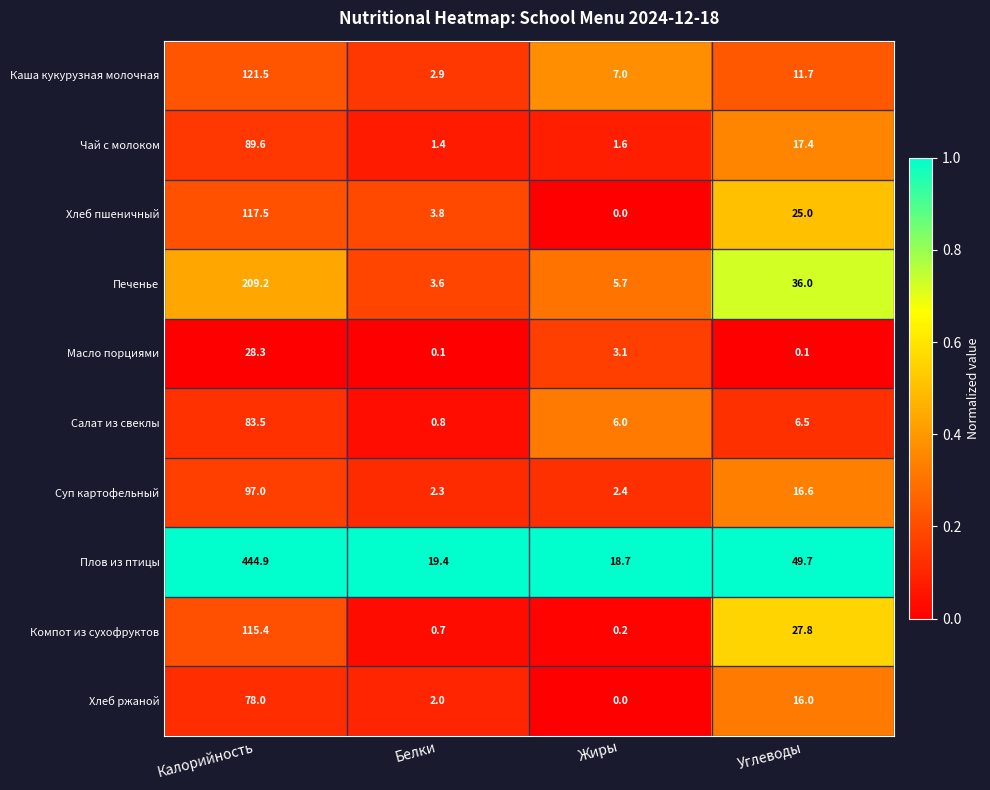

What is the average value of the Чай с молоком series?

27.5